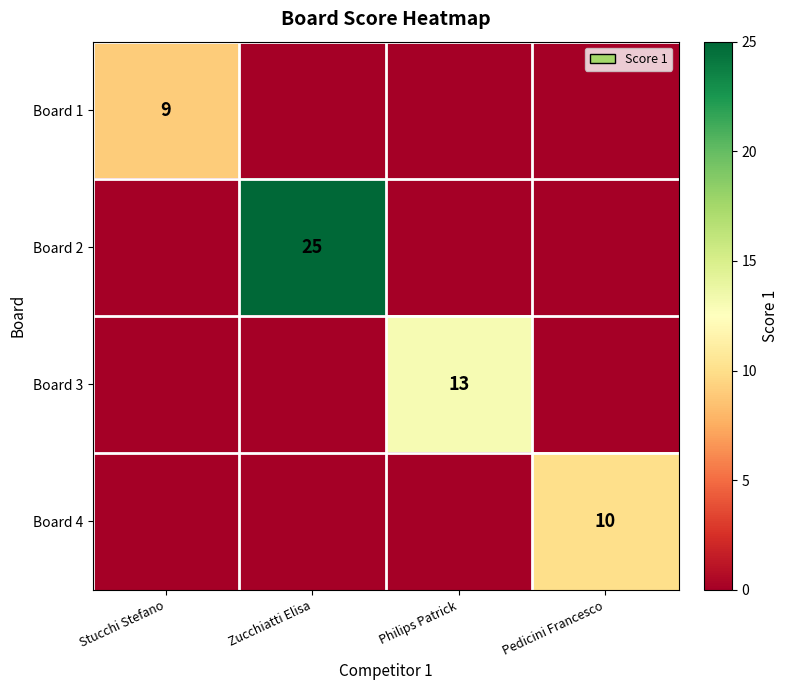

Which has a higher value, Zucchiatti Elisa or Philips Patrick?

Zucchiatti Elisa